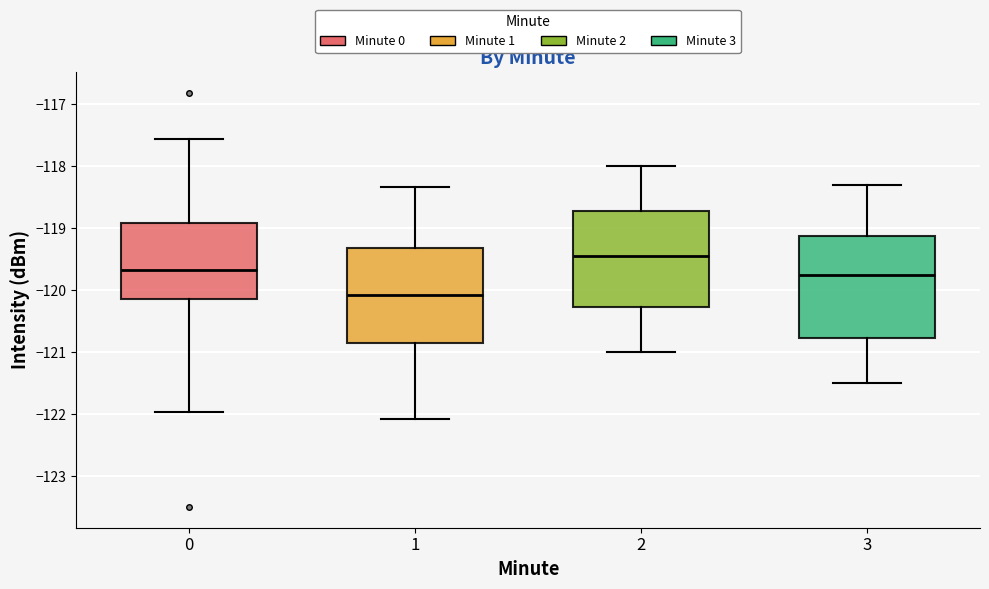

Reading left to right, read every box against the y-axis: the position of its median line, the range the box covers, and the ends of its whiskers. The values are not printed on the chart, so give them approximately, as read against the axis.

0: median -119.7, box -120.1 to -118.9, whiskers -122.0 to -117.6
1: median -120.1, box -120.8 to -119.3, whiskers -122.1 to -118.3
2: median -119.4, box -120.3 to -118.7, whiskers -121.0 to -118.0
3: median -119.7, box -120.8 to -119.1, whiskers -121.5 to -118.3